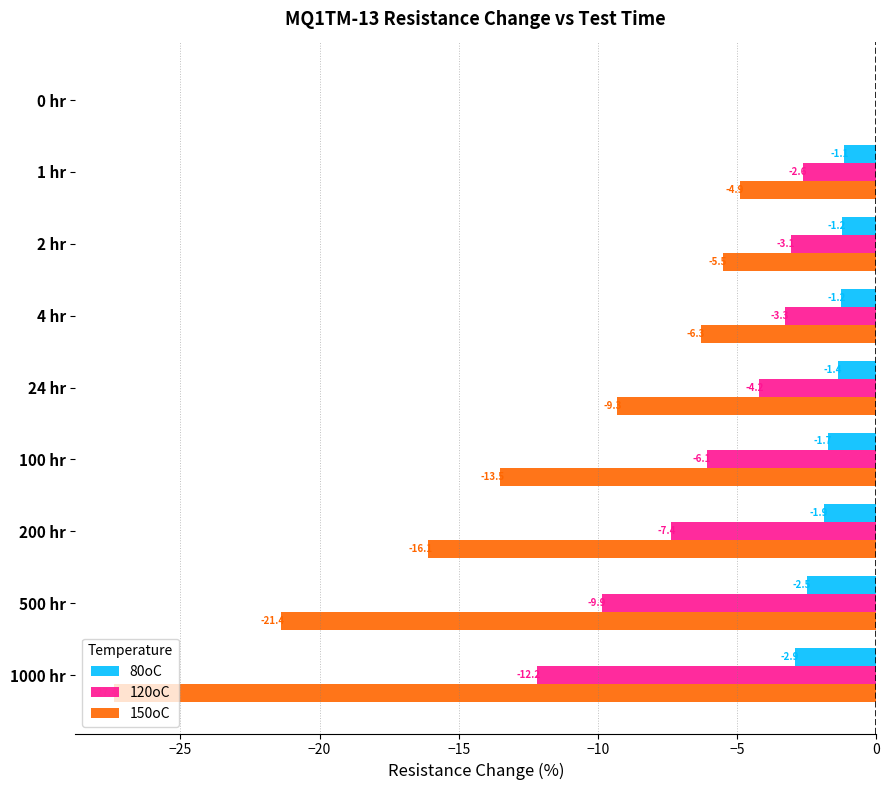

What are all the series names shown in the legend?

80oC, 120oC, 150oC